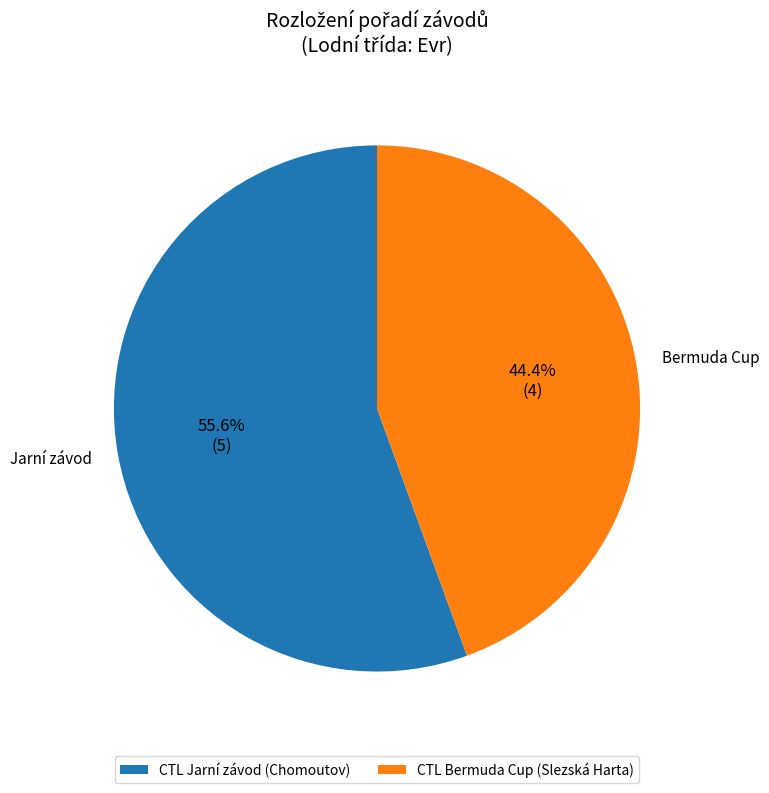

Rank the categories by value from lowest to highest.

CTL Bermuda Cup (Slezská Harta), CTL Jarní závod (Chomoutov)